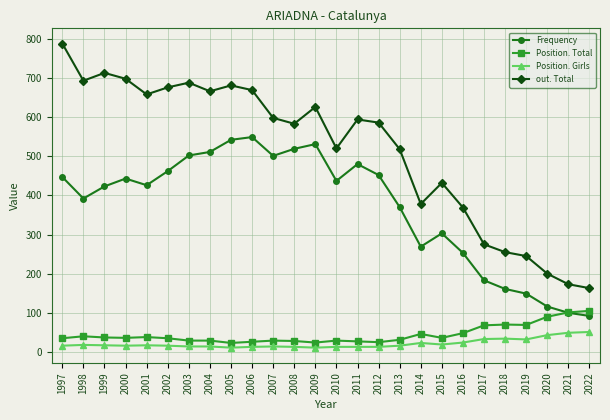

What are all the series names shown in the legend?

Frequency, Position. Total, Position. Girls, out. Total